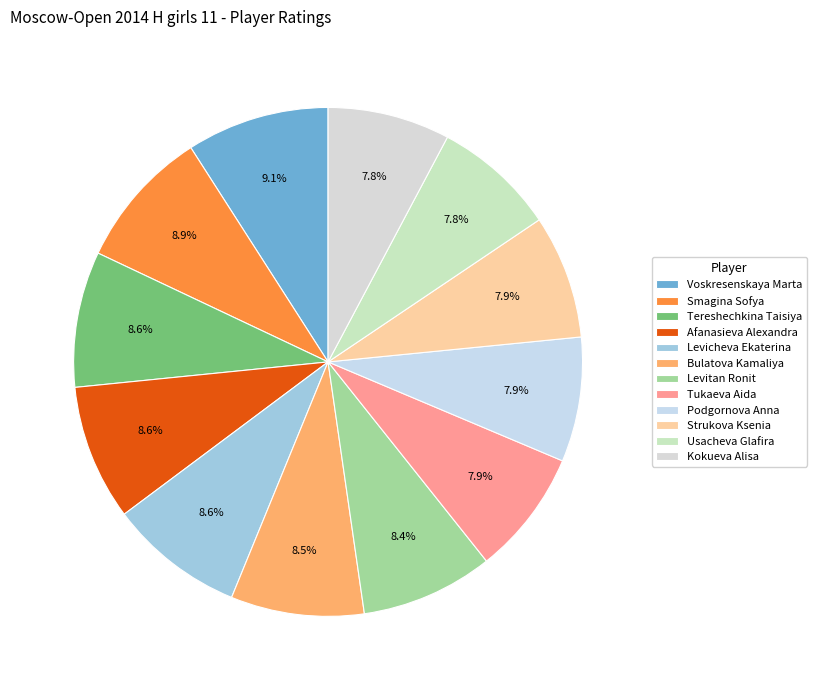

What percentage is the Podgornova Anna slice, to the nearest percent?

8%